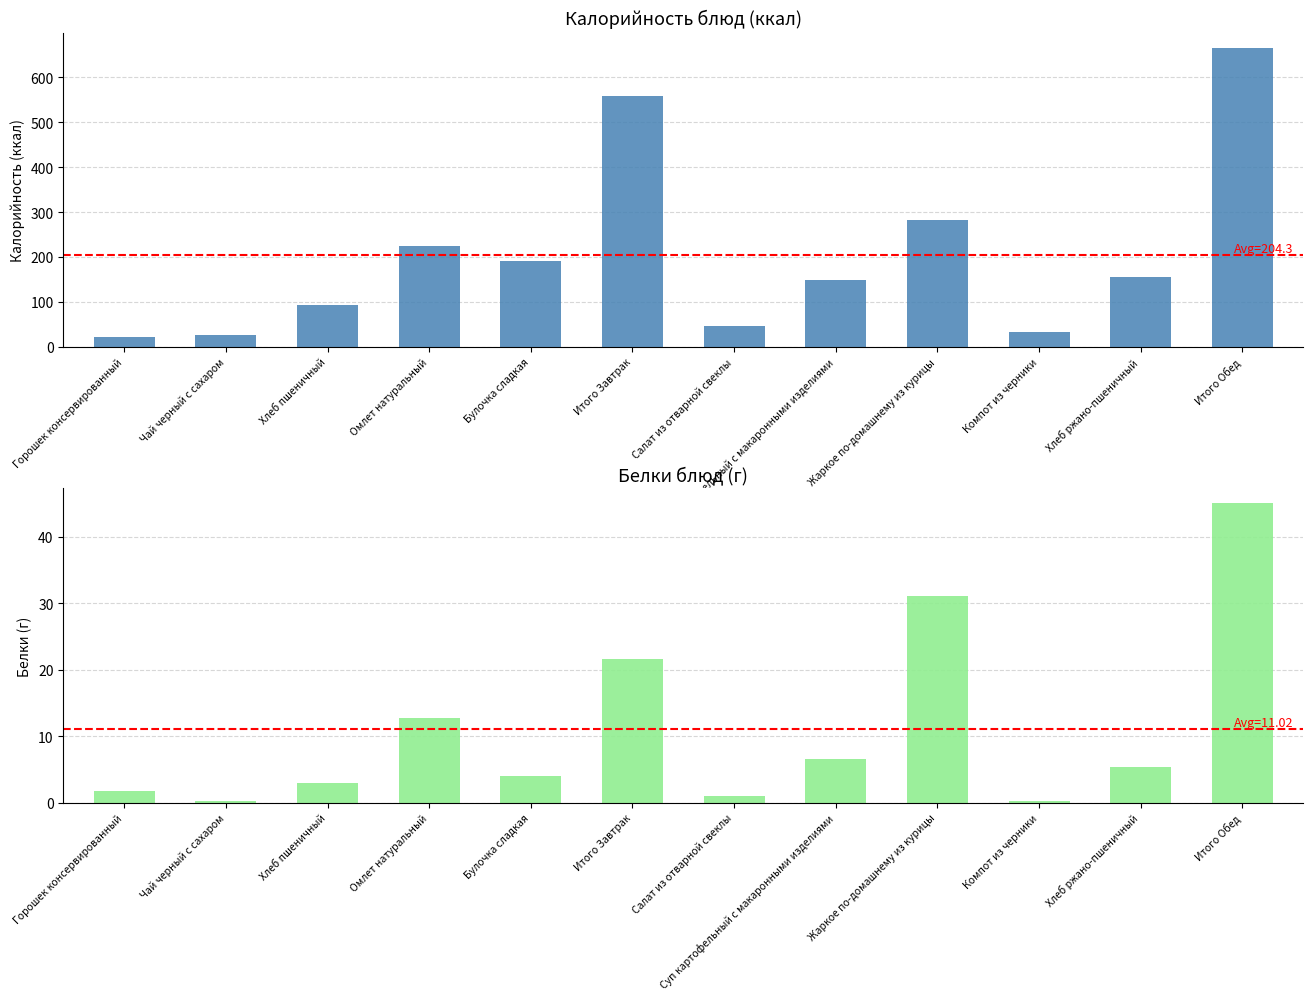

What is the label of the 12th bar from the left?

Итого Обед